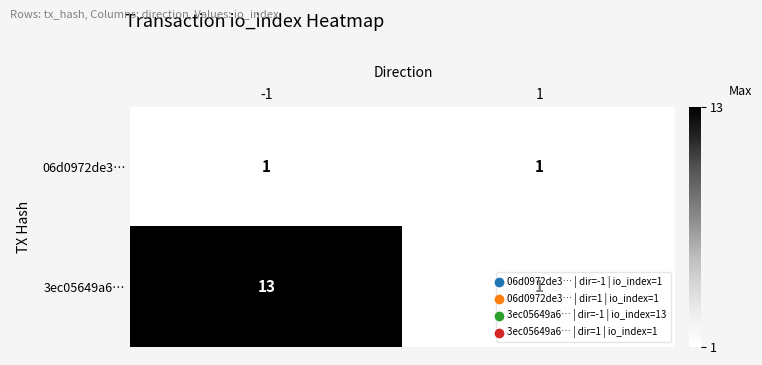

Between -1 and 1, which series saw the biggest shift?

3ec05649a6…